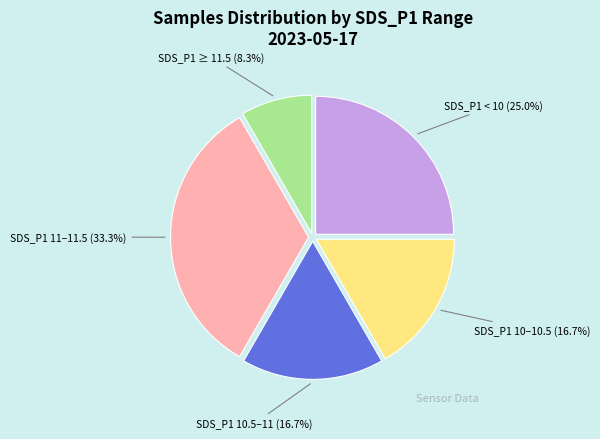

Is there a majority slice in this chart?

No